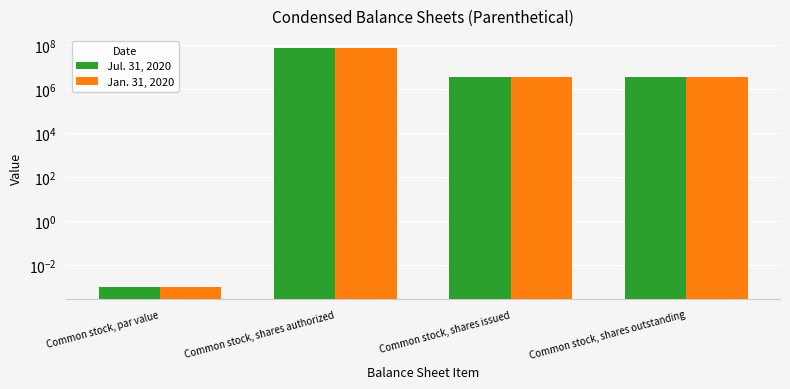

What is the difference between the Jul. 31, 2020 values at Common stock, shares authorized and Common stock, shares outstanding?

71340000.0